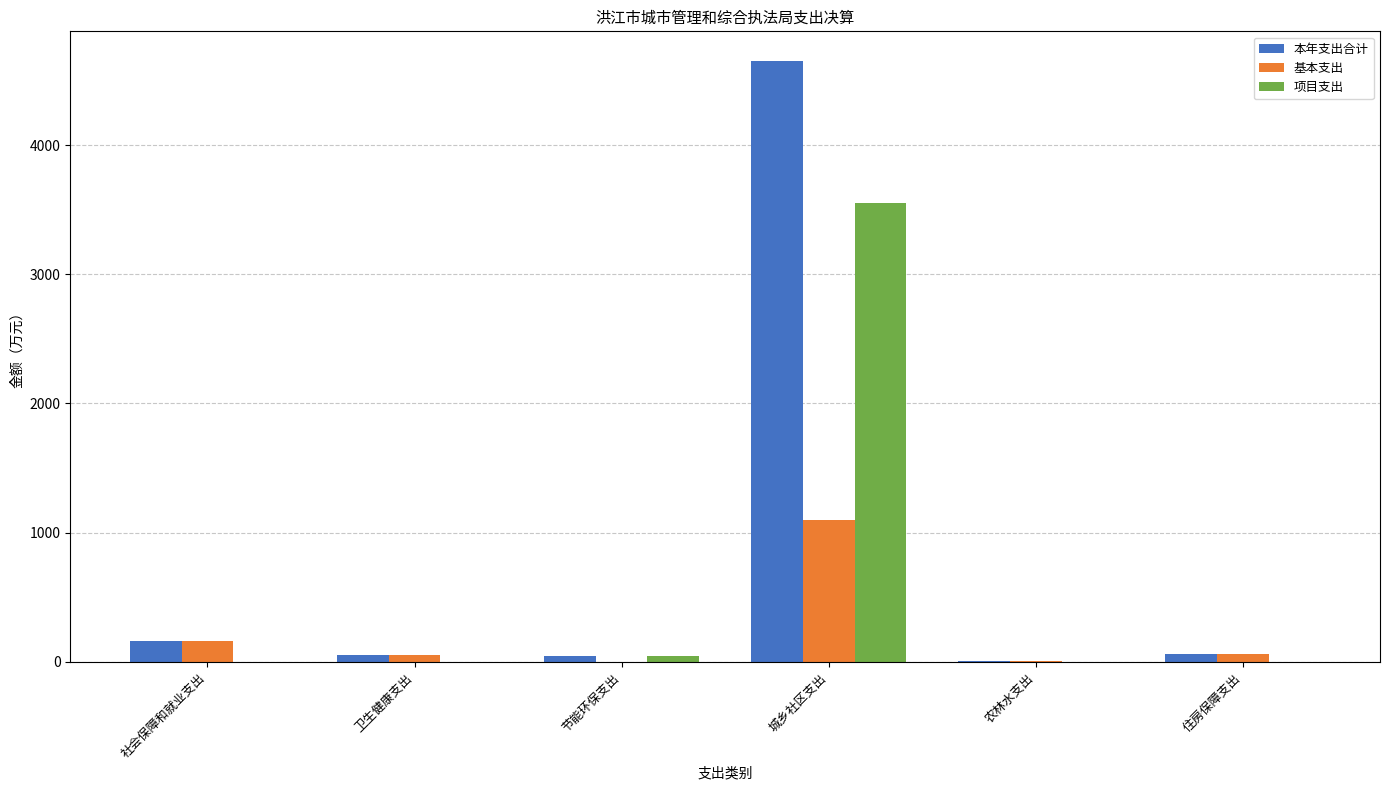

What is the highest value of the 本年支出合计 series?

4647.2